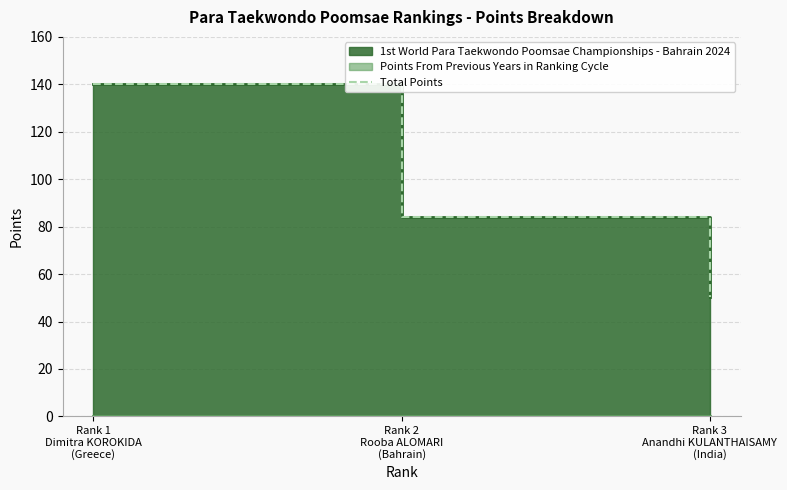

How many data points are less than 84?

1